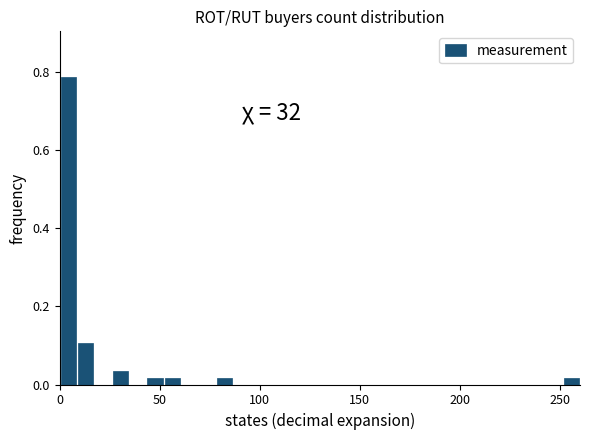

Around what value on the x-axis is the tallest bar? Give the approximate position of its centre, as read against the axis.

5